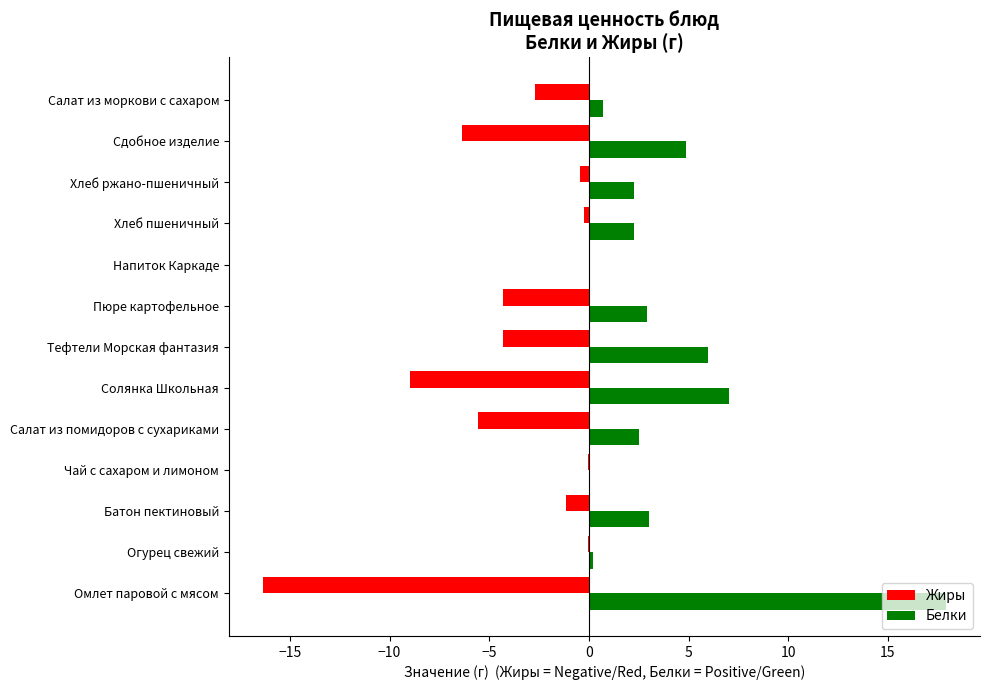

Which series has the largest total across all categories?

Белки